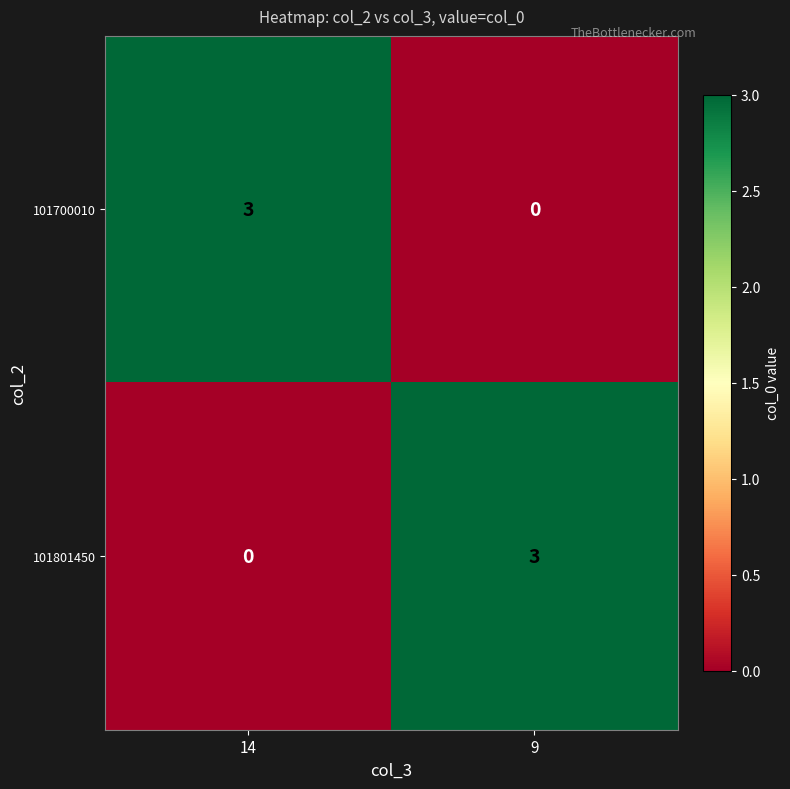

What is the difference between the maximum and minimum values in the 101700010 series?

3